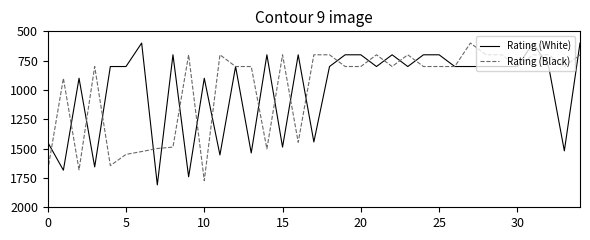

What is the minimum value for Rating (White)?

600